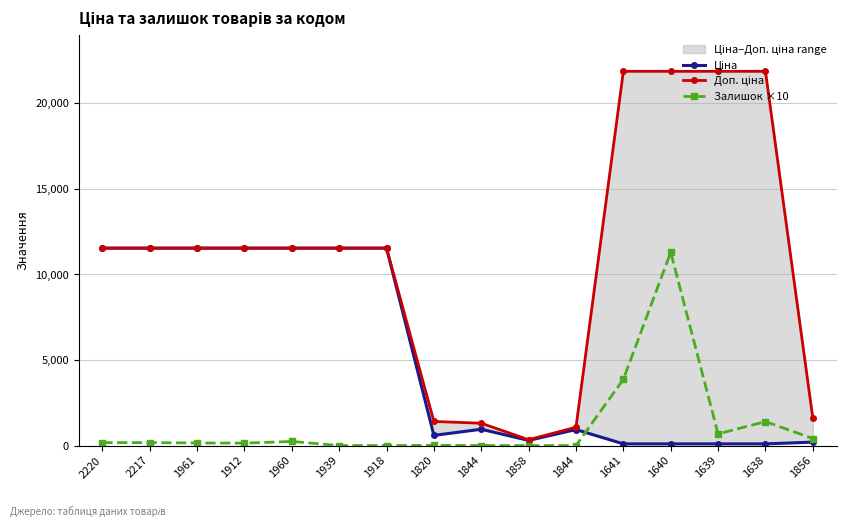

The Ціна series shows 11536.2 at 2220. True or false?

True